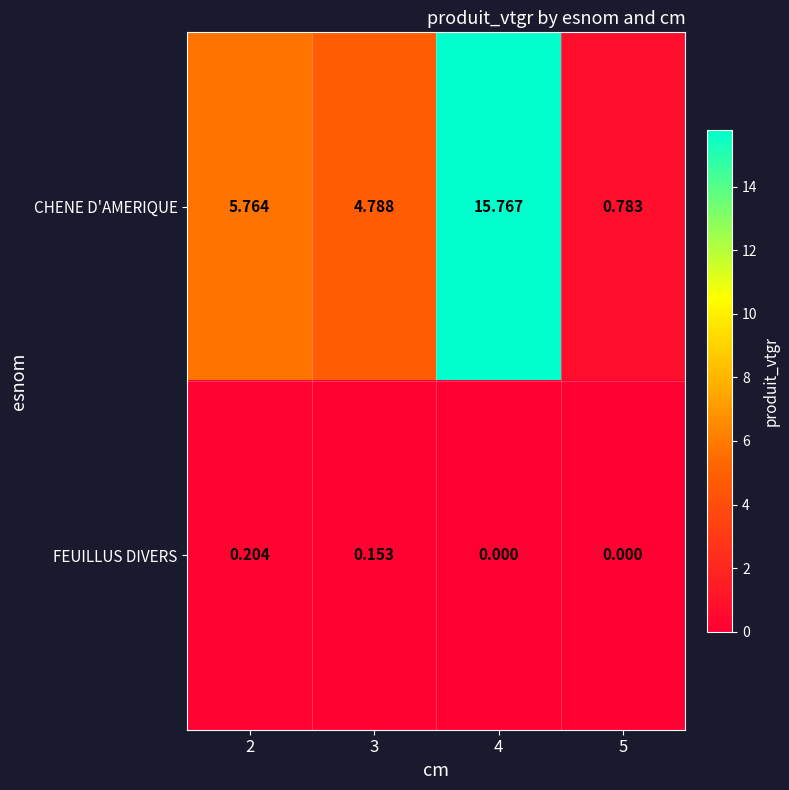

Is the value of CHENE D'AMERIQUE at 2 greater than the value of FEUILLUS DIVERS at 3?

Yes